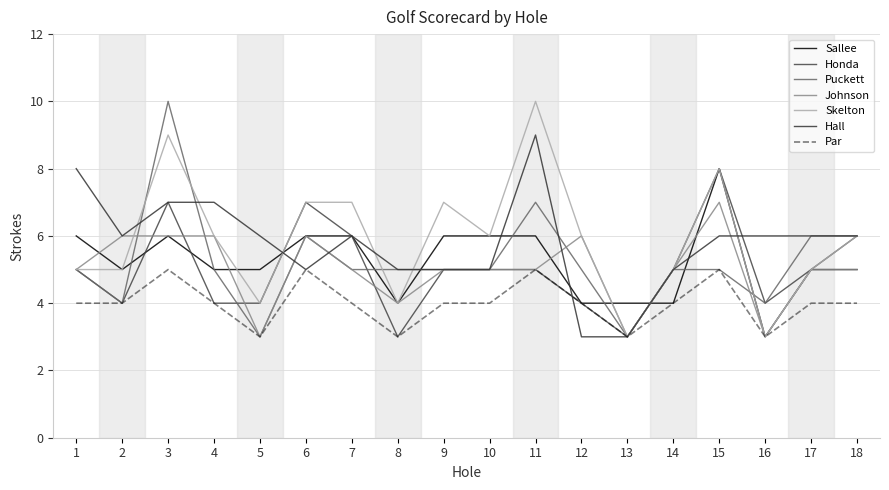

Does the chart have visible grid lines?

Yes